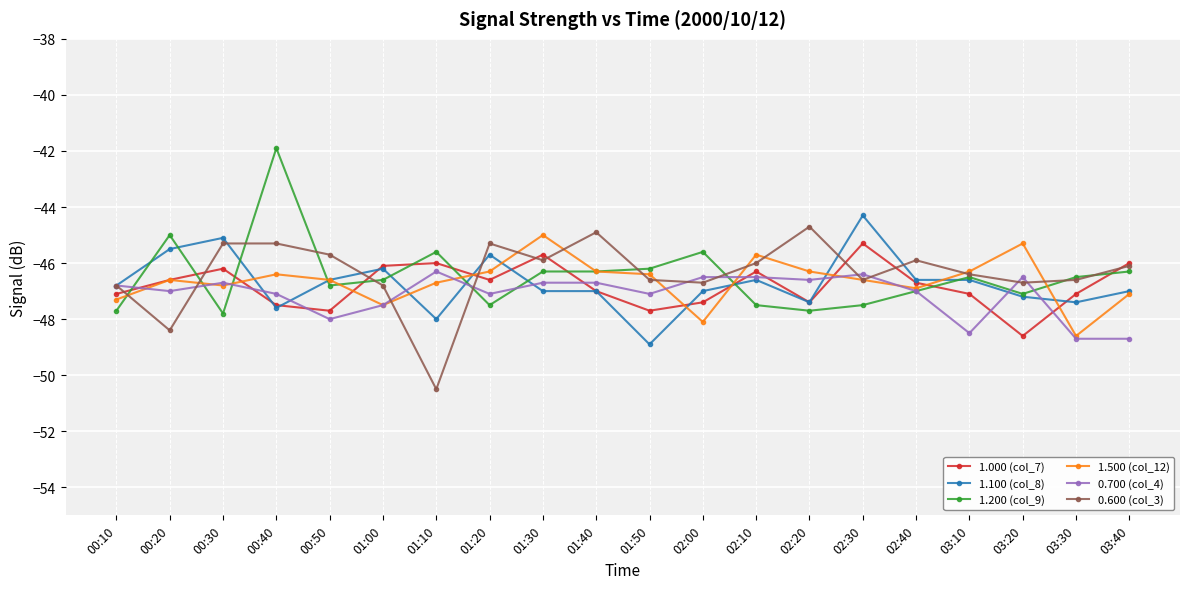

At which category does 1.100 (col_8) reach its first local valley?

00:40